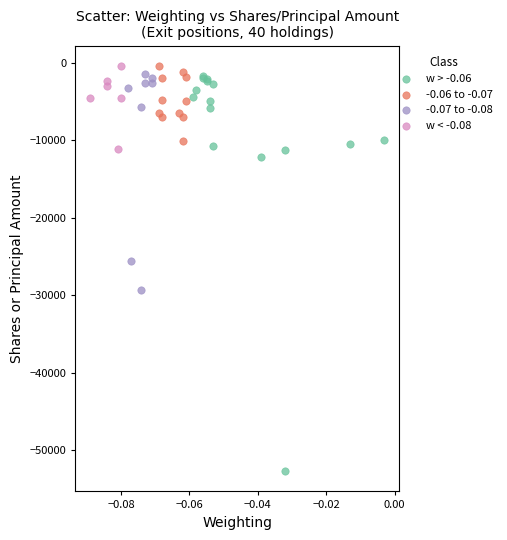

Which series has the largest Y range (max minus min)?

w > -0.06